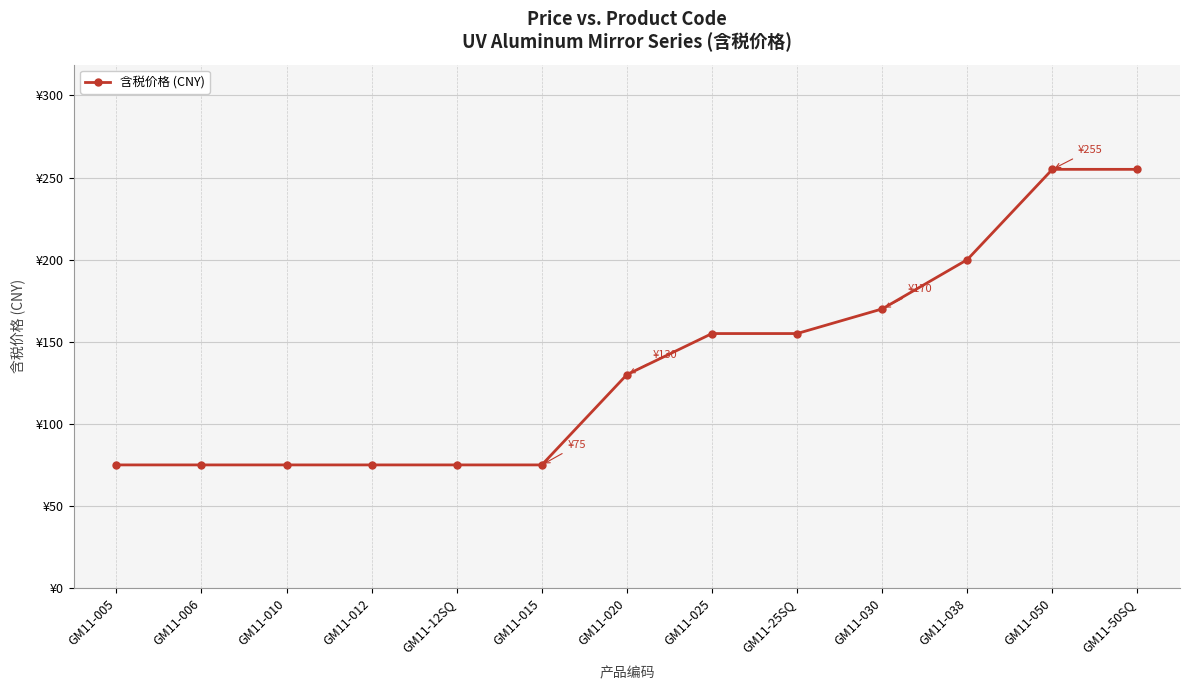

Between GM11-50SQ and GM11-006, which is larger?

GM11-50SQ